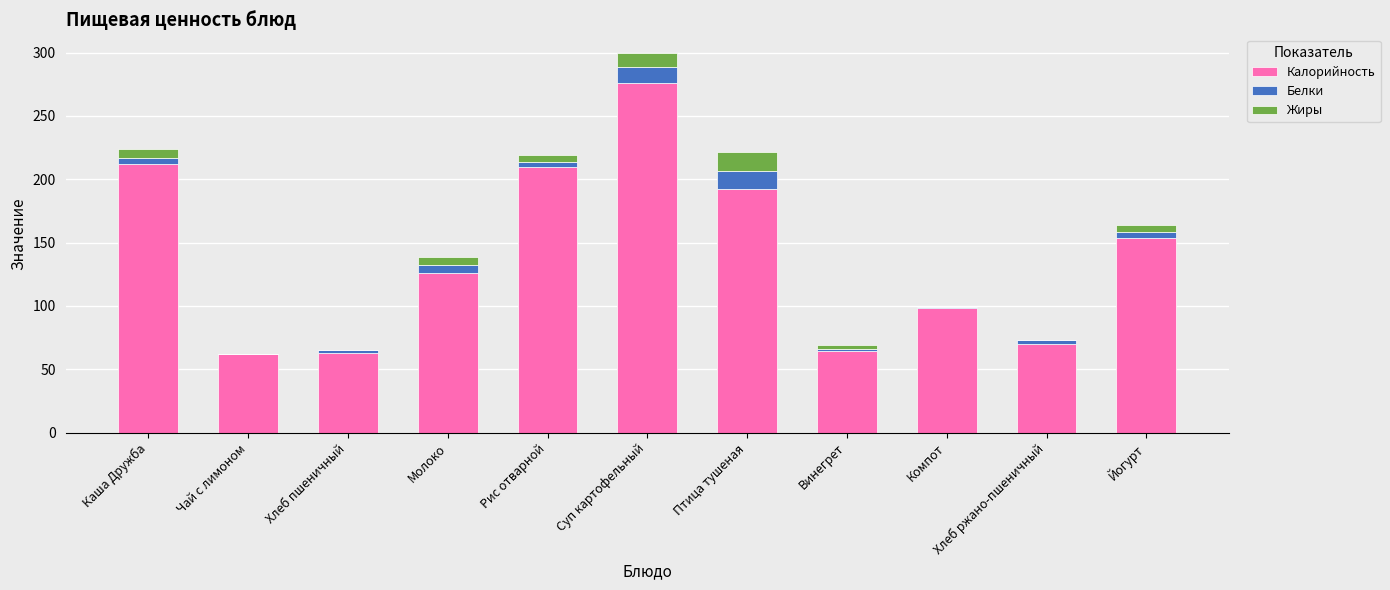

The value of Калорийность at Хлеб ржано-пшеничный is 101.9. True or false?

False